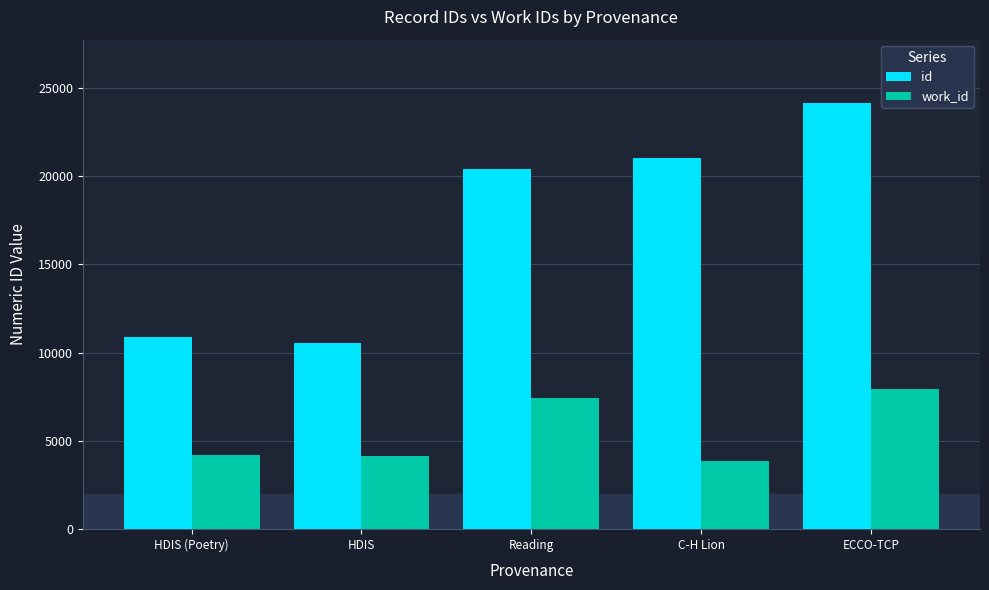

What is the smallest value displayed?

3876